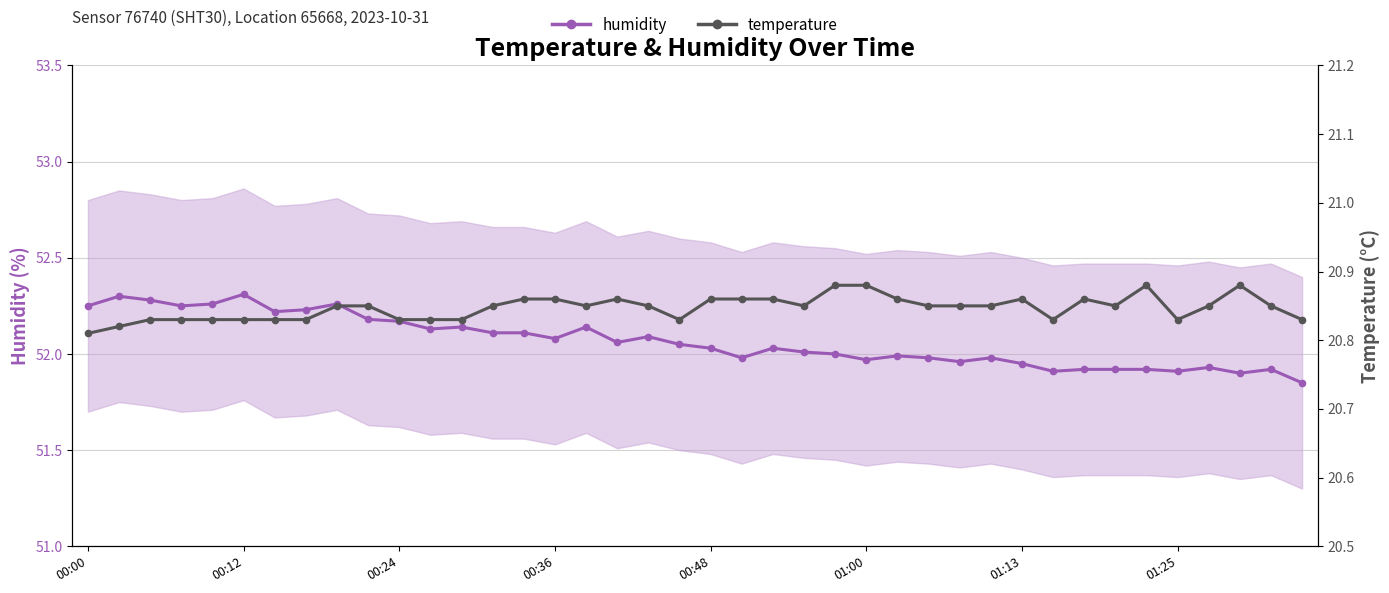

What are all the series names shown in the legend?

humidity, temperature